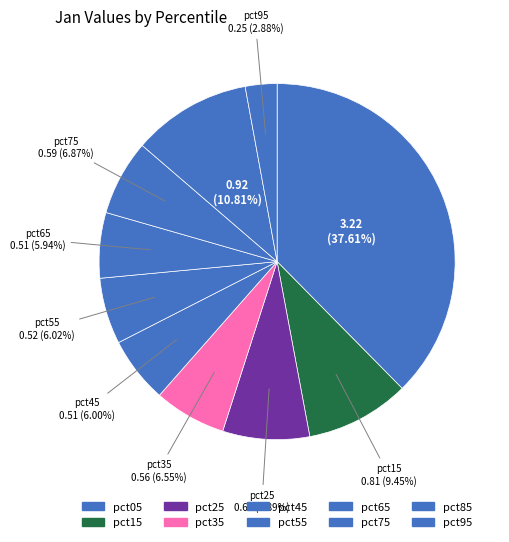

Is pct05 the majority of the pie?

No